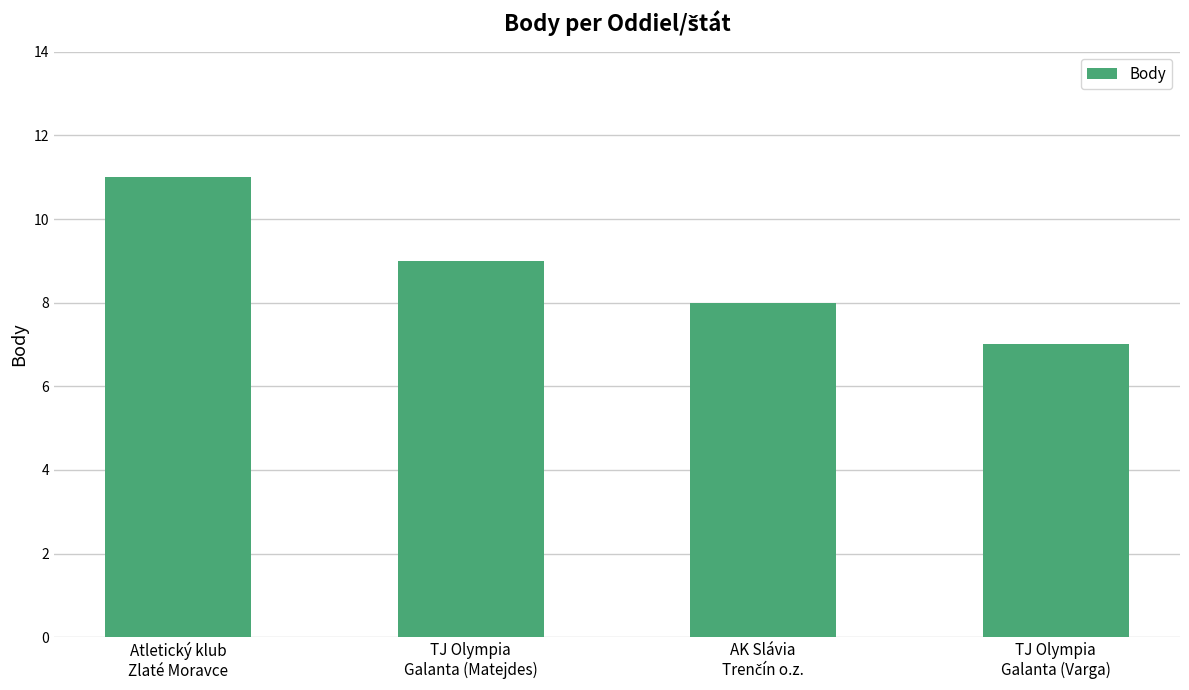

What is the value of the 1st bar from the left?

11